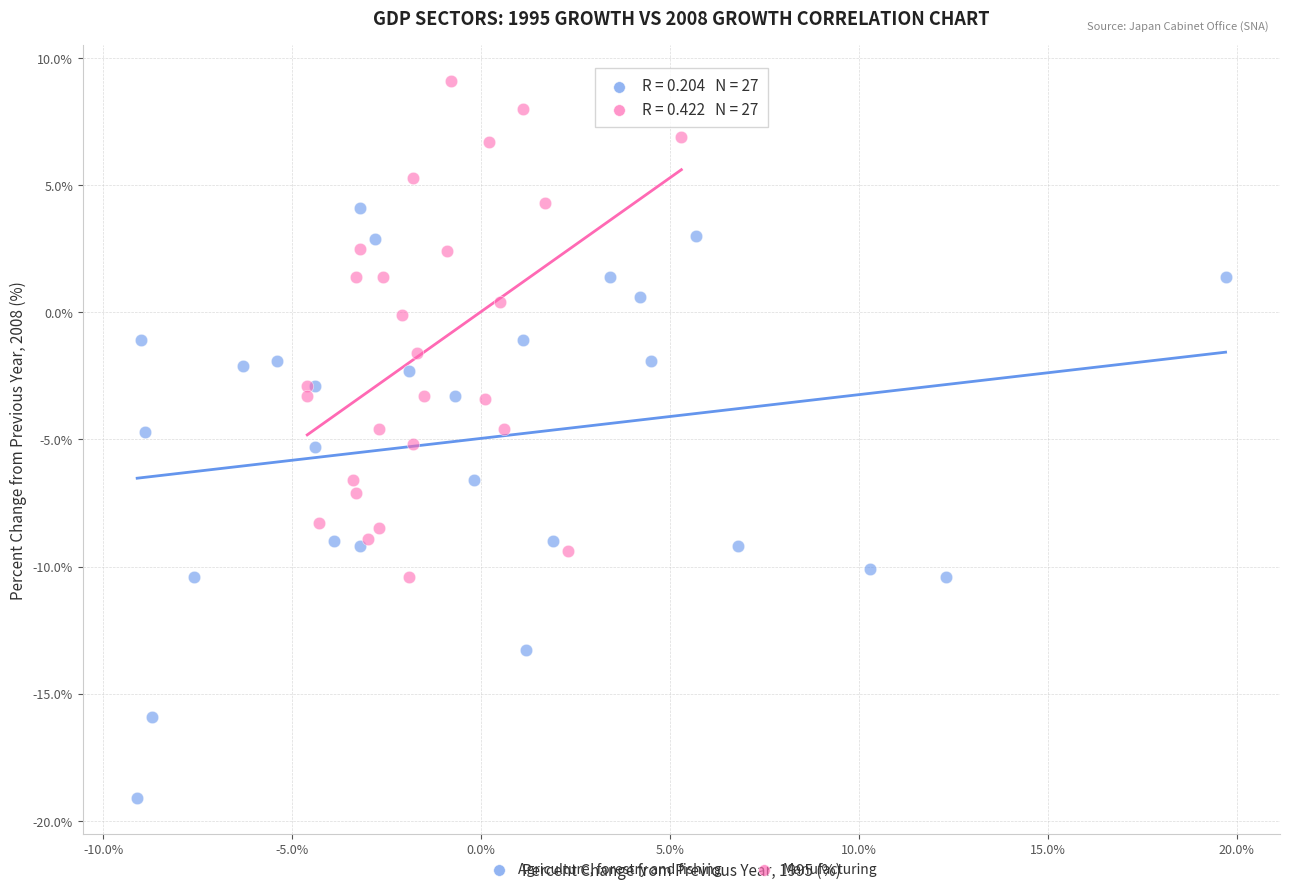

Which series reaches the minimum Y coordinate?

Agriculture, forestry and fishing